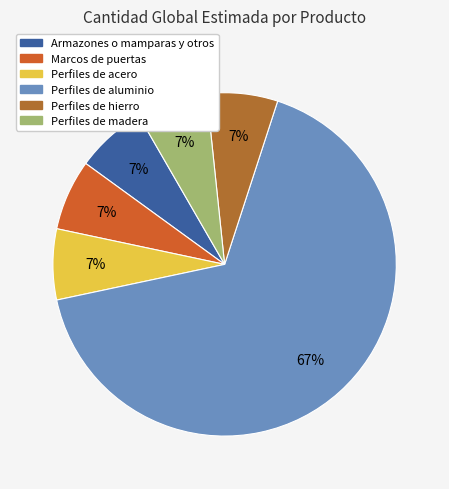

Which slice is the largest?

Perfiles de aluminio